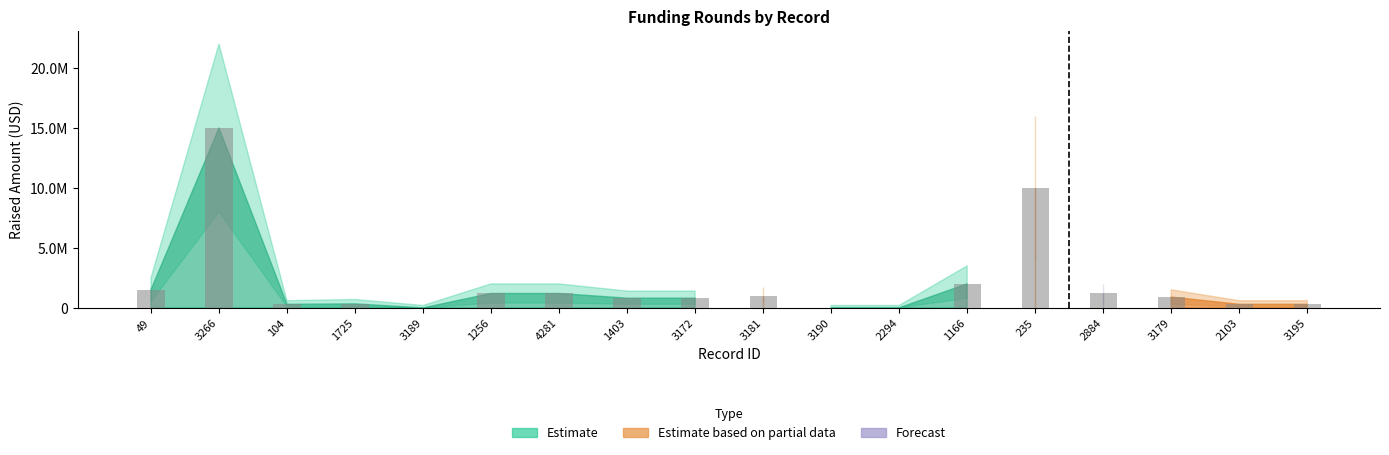

Which category has the highest value across all series?

3266